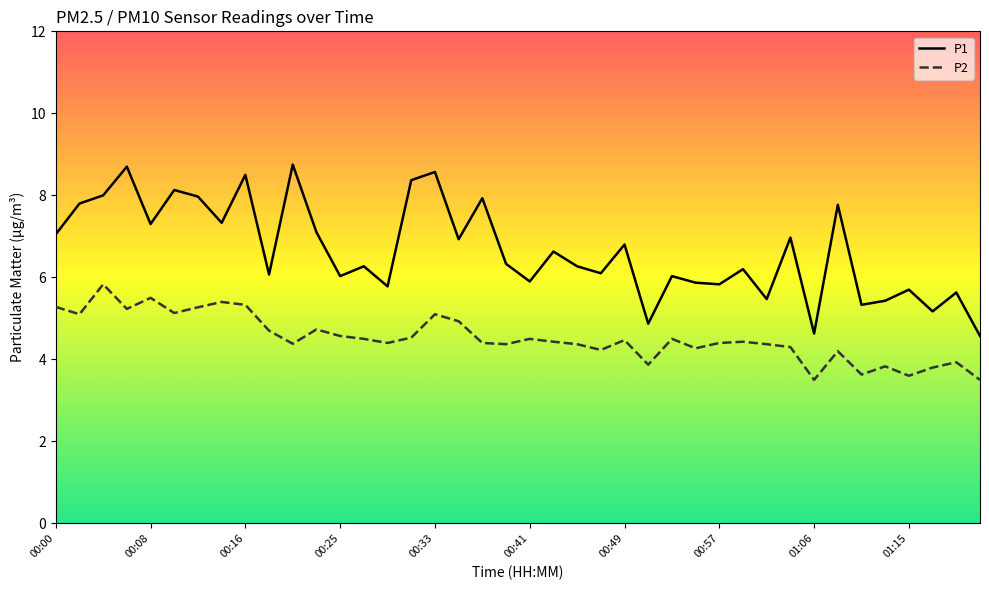

True or false: P1 and P2 cross at least once.

False